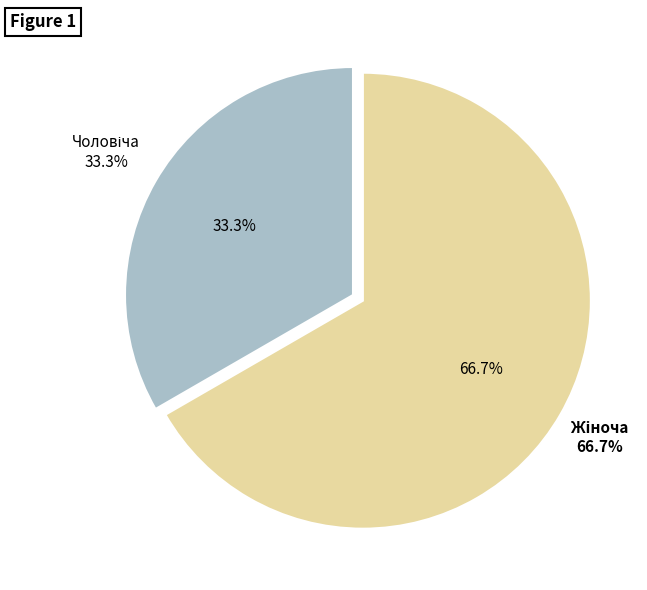

True or false: Чоловіча accounts for 33% of the total.

True